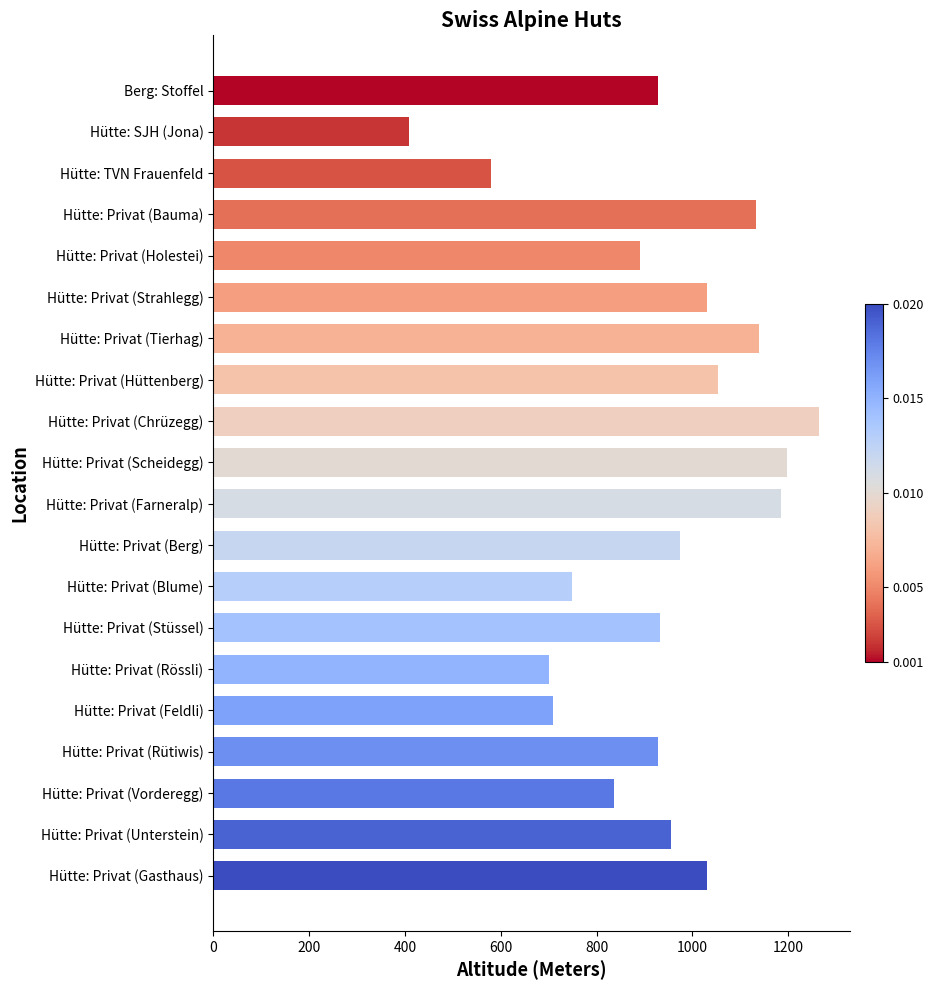

The chart shows a value of 1830 at Hütte: Privat (Tierhag). True or false?

False